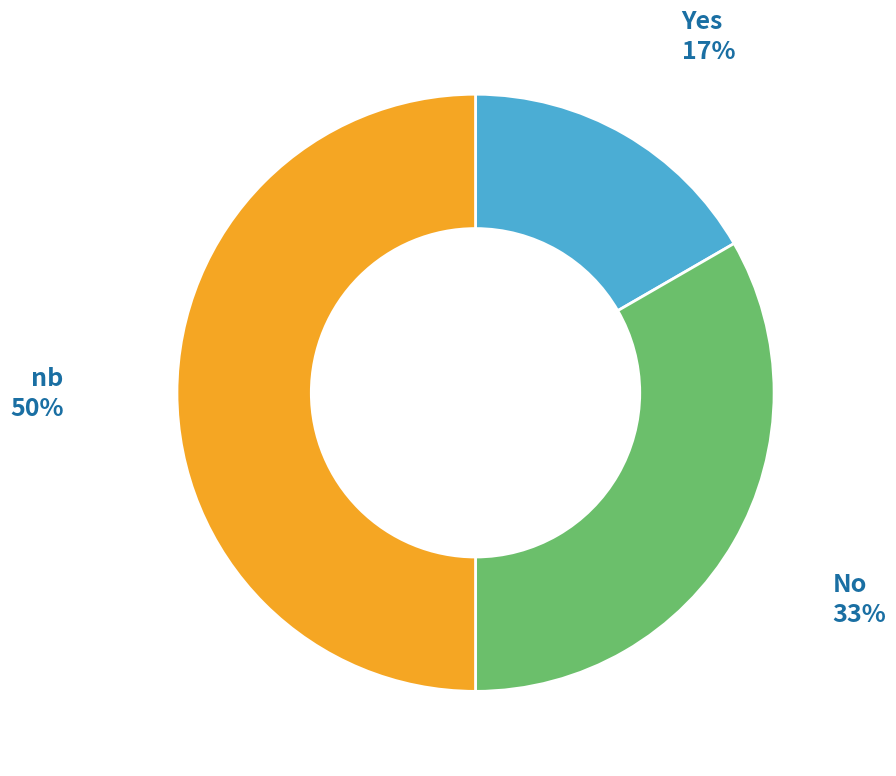

Which category has the smallest portion of the pie?

Yes